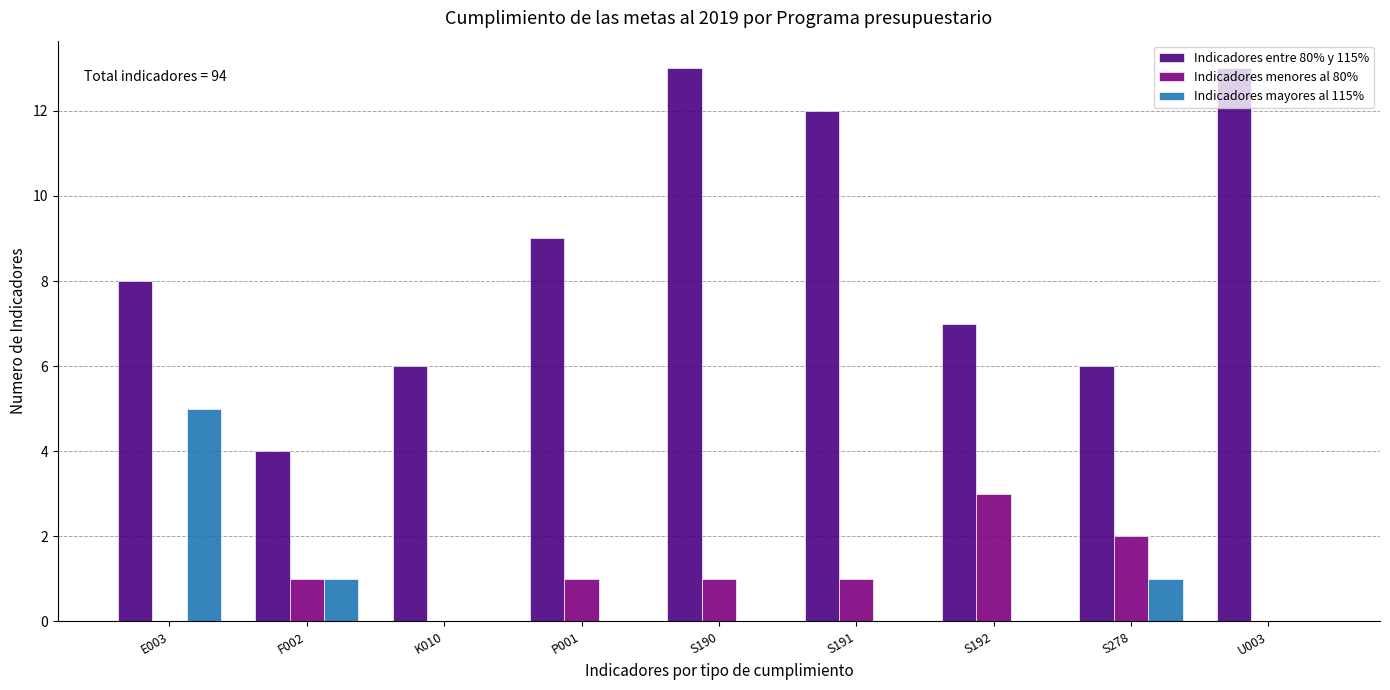

Which series changed the most between K010 and S278?

Indicadores menores al 80%